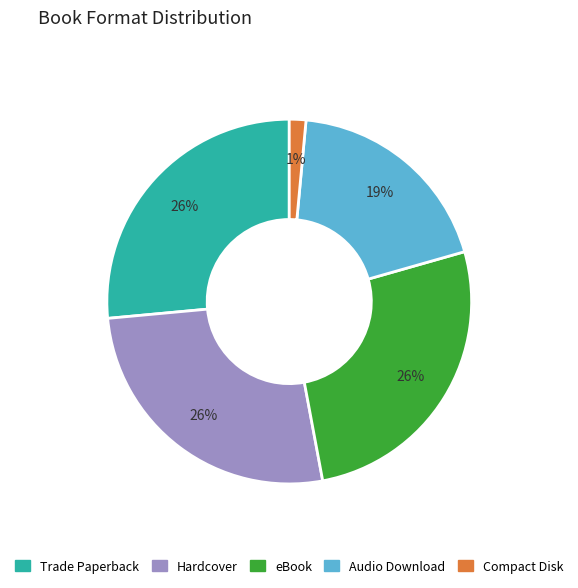

Does Compact Disk represent more than half of the total?

No